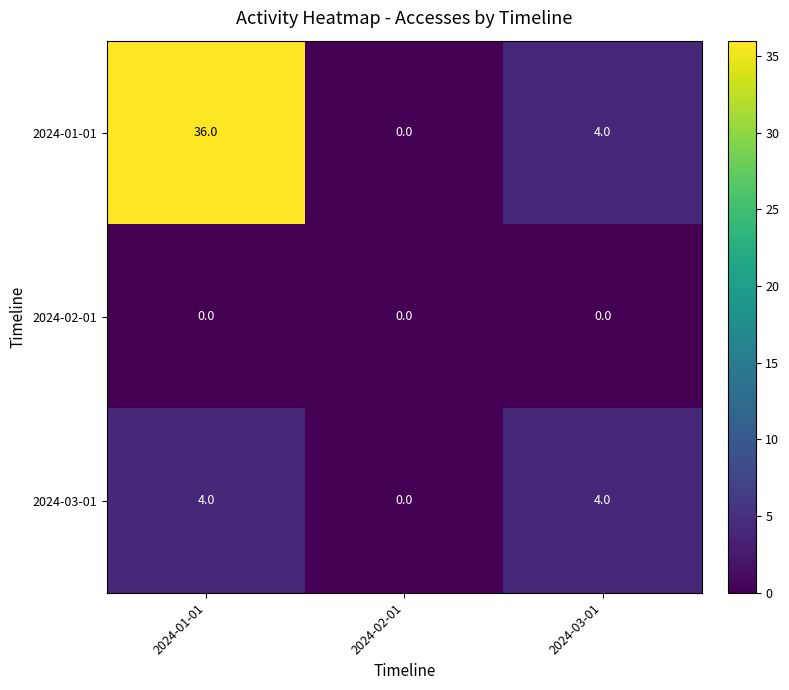

Is the value of 2024-02-01 at 2024-03-01 greater than the value of 2024-01-01 at 2024-03-01?

No